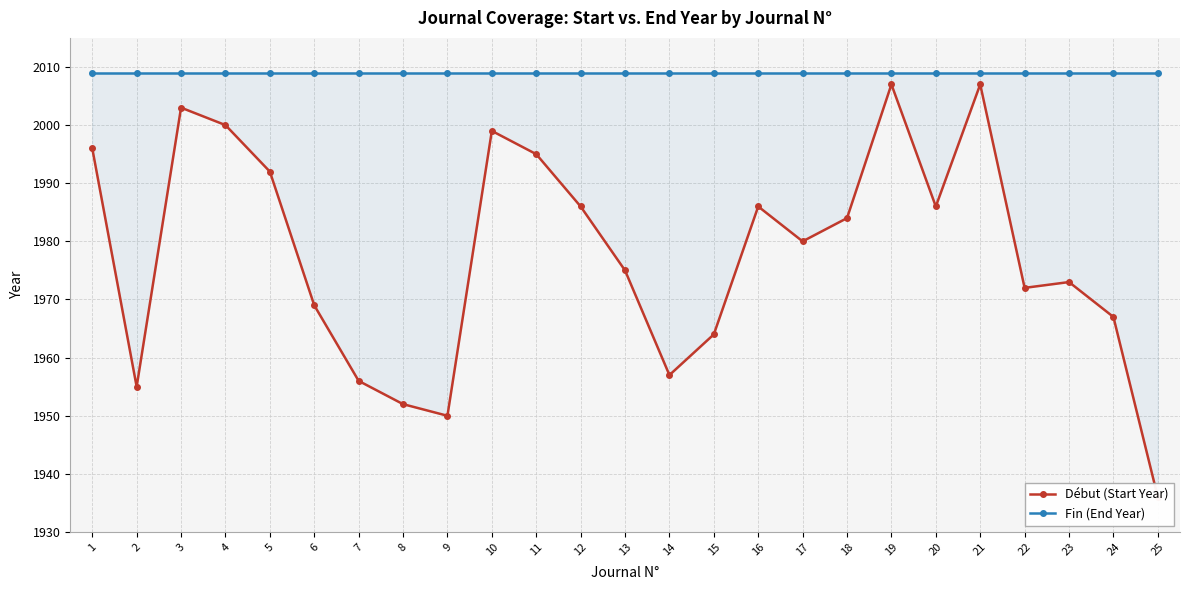

At which label does Début (Start Year) reach its peak?

19